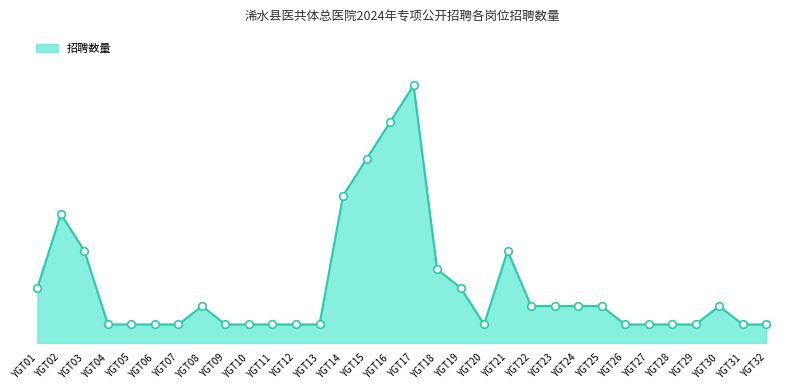

Does the chart have visible grid lines?

No